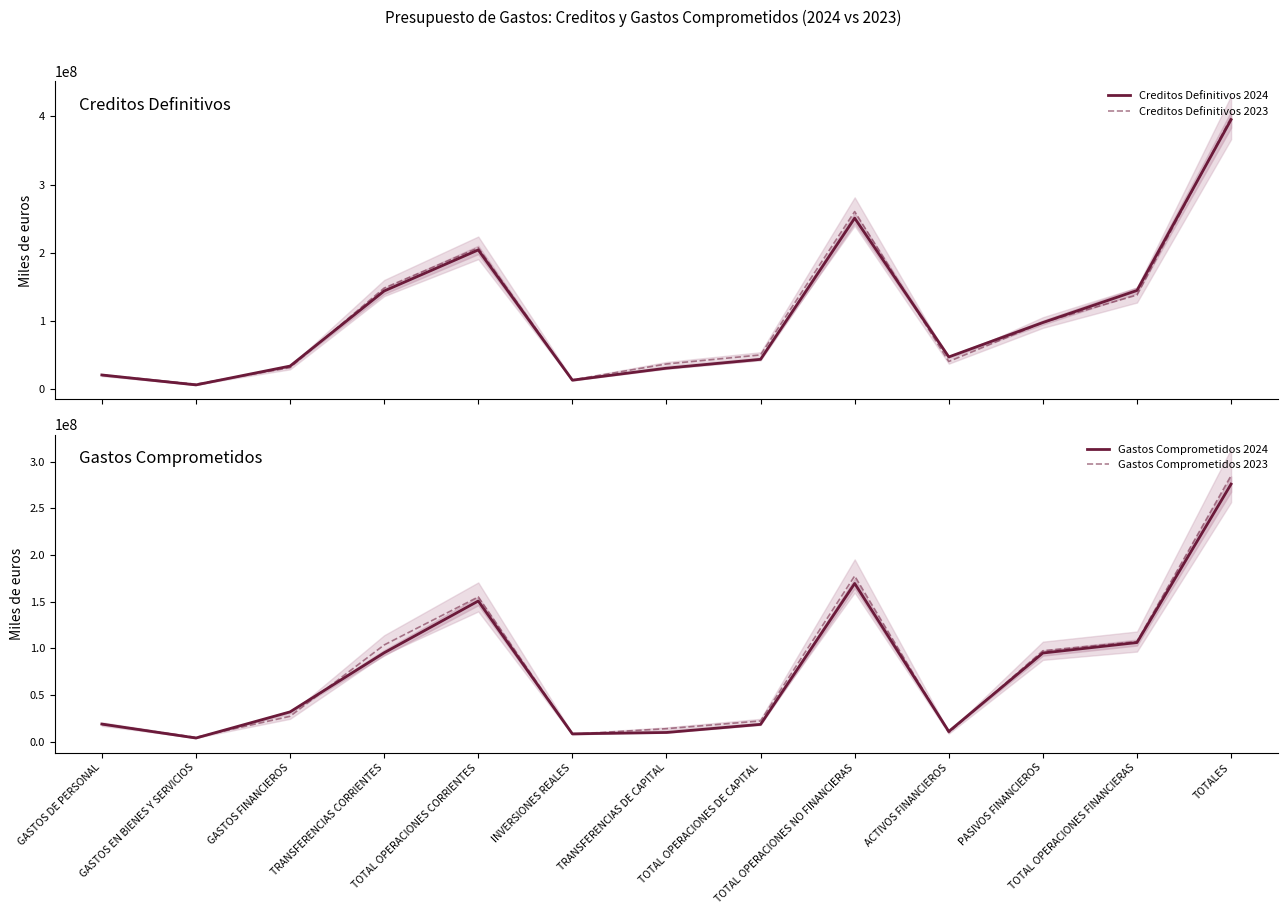

The Creditos Definitivos 2023 series shows 57362259 at TOTAL OPERACIONES FINANCIERAS. True or false?

False